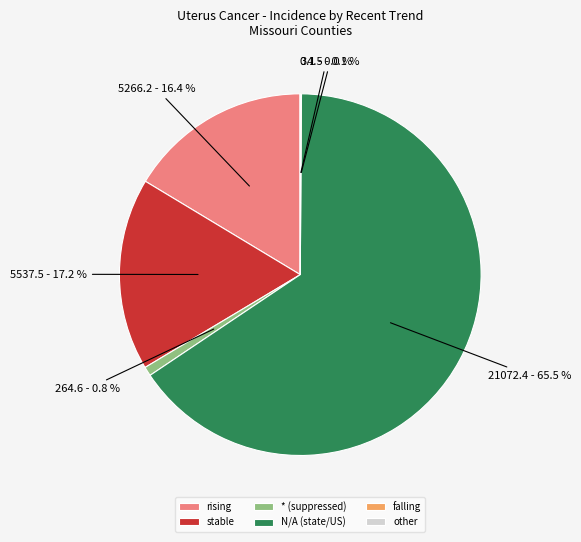

What is the largest slice in the pie chart?

N/A (state/US)